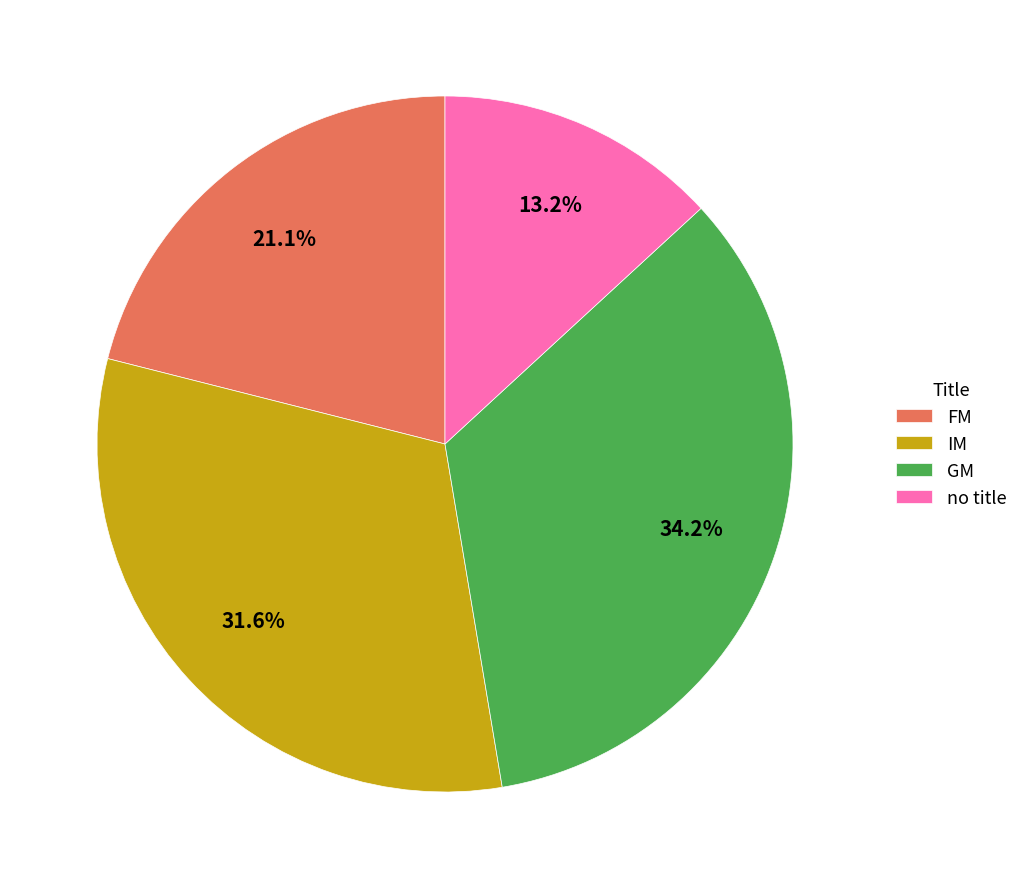

Count the number of slices in the pie.

4